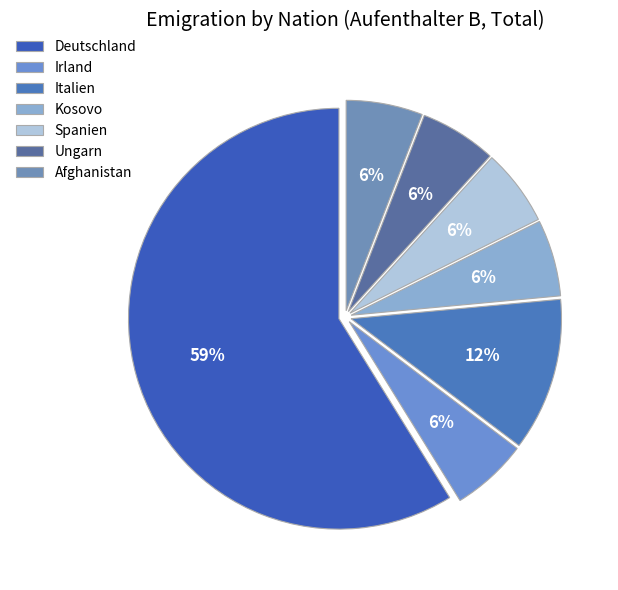

How many slices are in this pie chart?

7